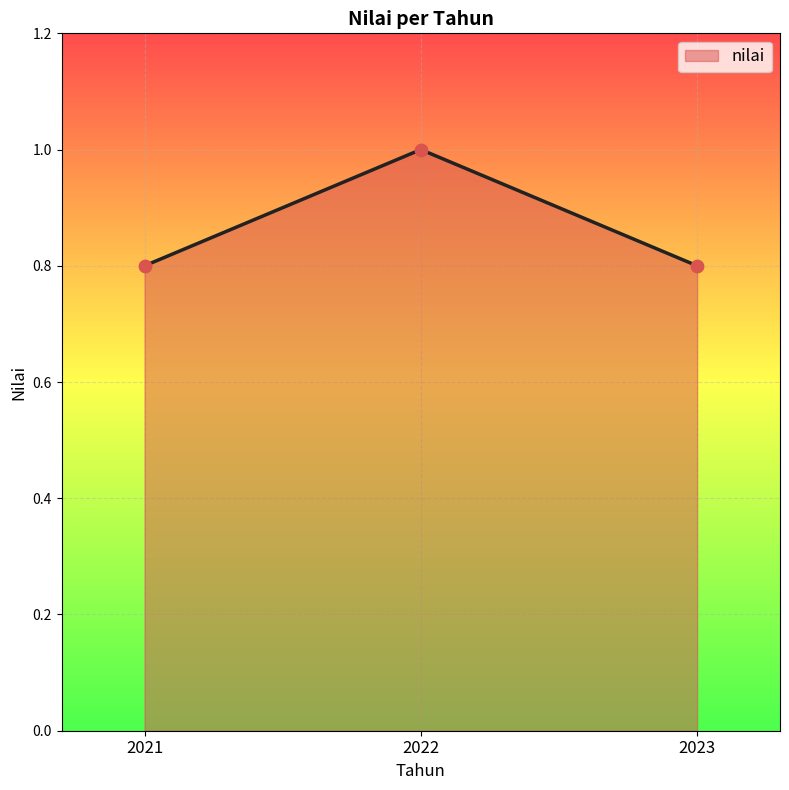

What is the change in value from 2021 to 2022?

+0.2